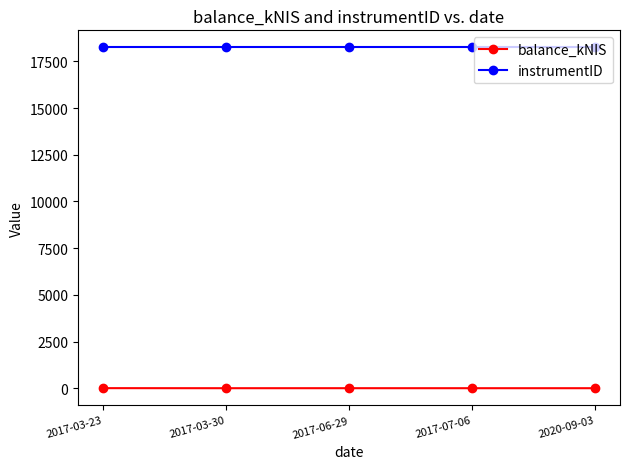

Does the chart have visible grid lines?

No